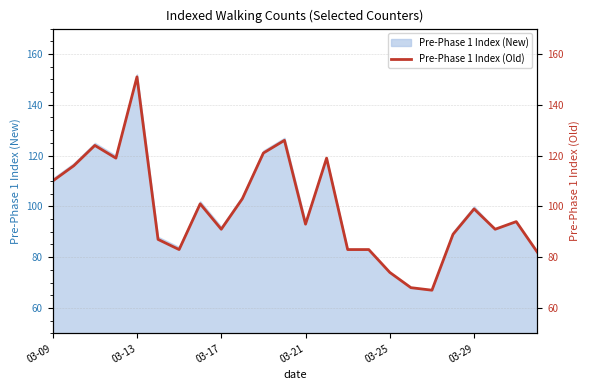

Where is Pre-Phase 1 Index (New) nearest to the value 109?

03-09